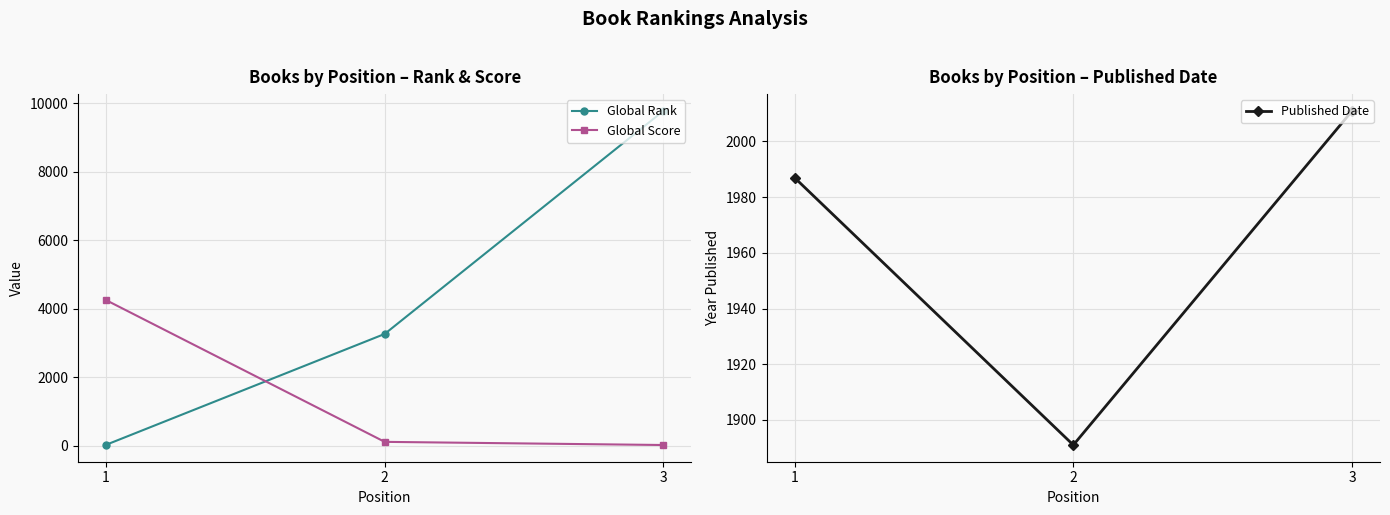

The Global Rank series shows 3263 at 2. True or false?

True